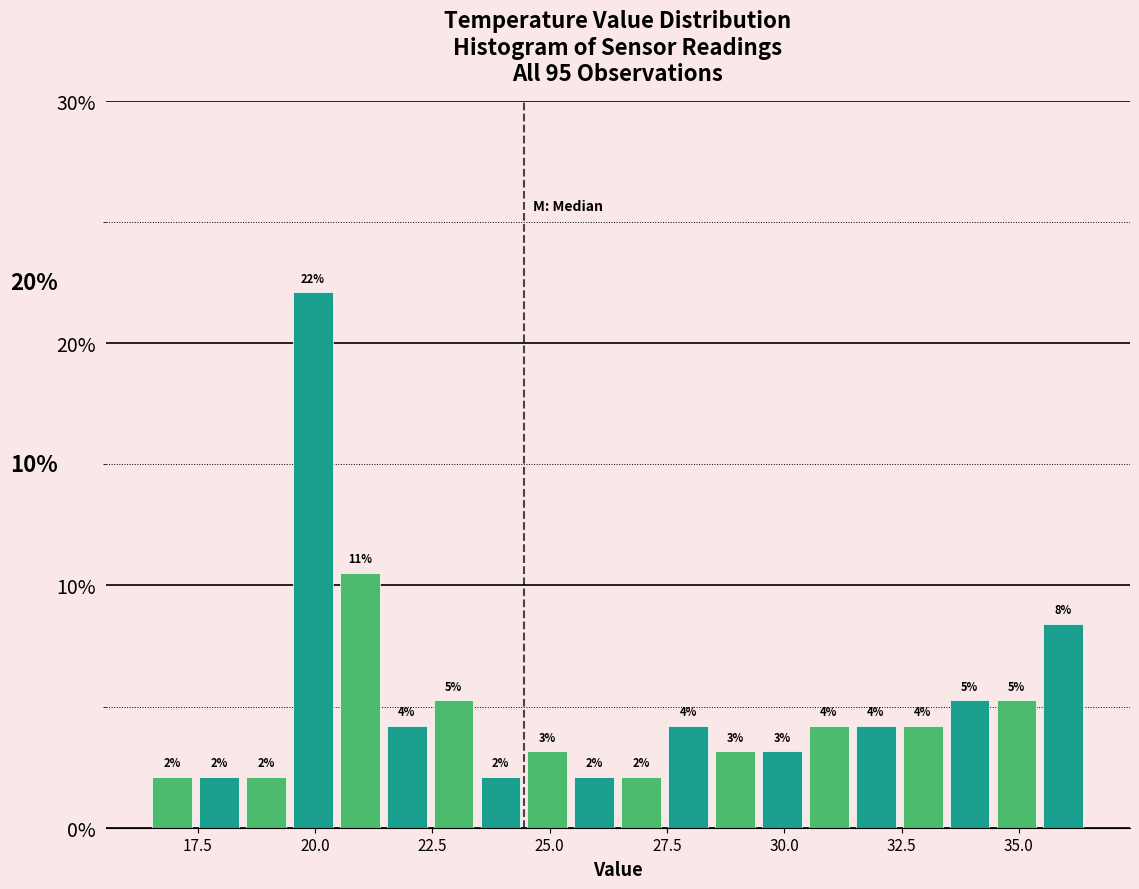

Read against the x-axis, roughly where is the centre of the tallest bar?

20.0